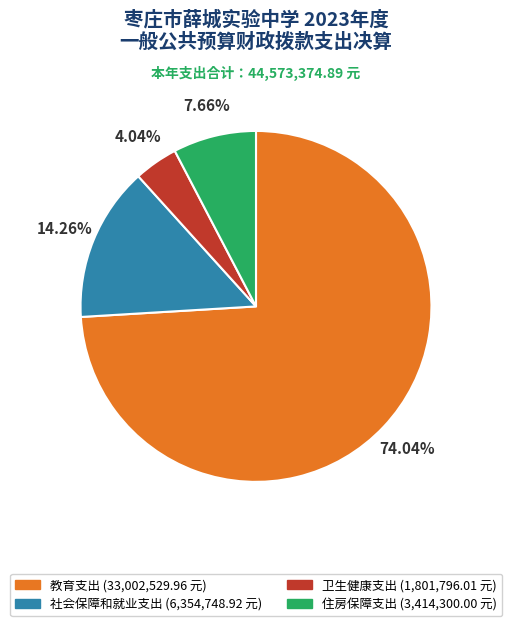

How many segments does this pie chart have?

4